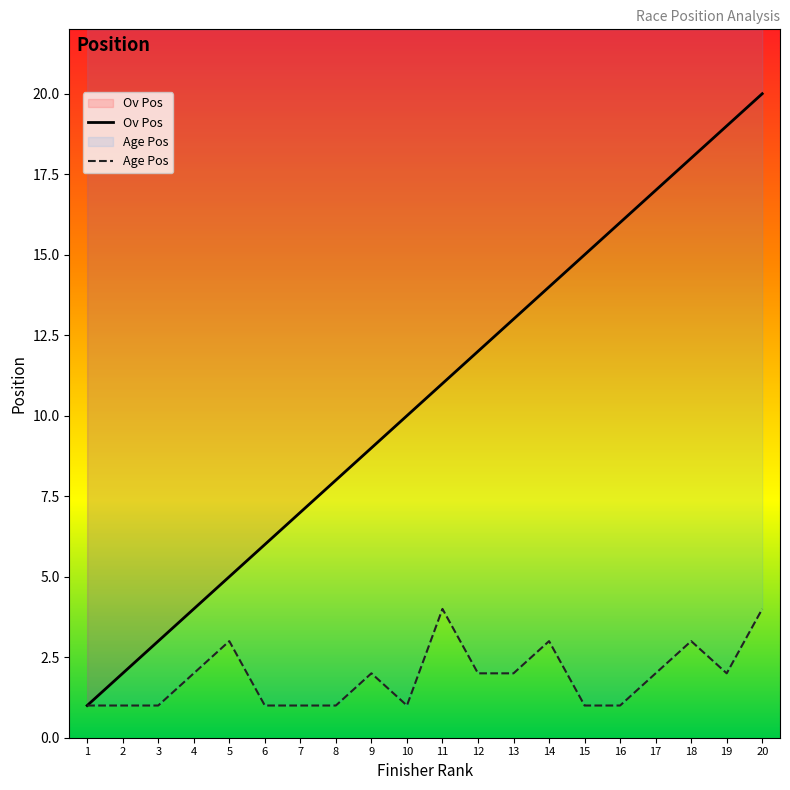

What is the average value of the Ov Pos series?

10